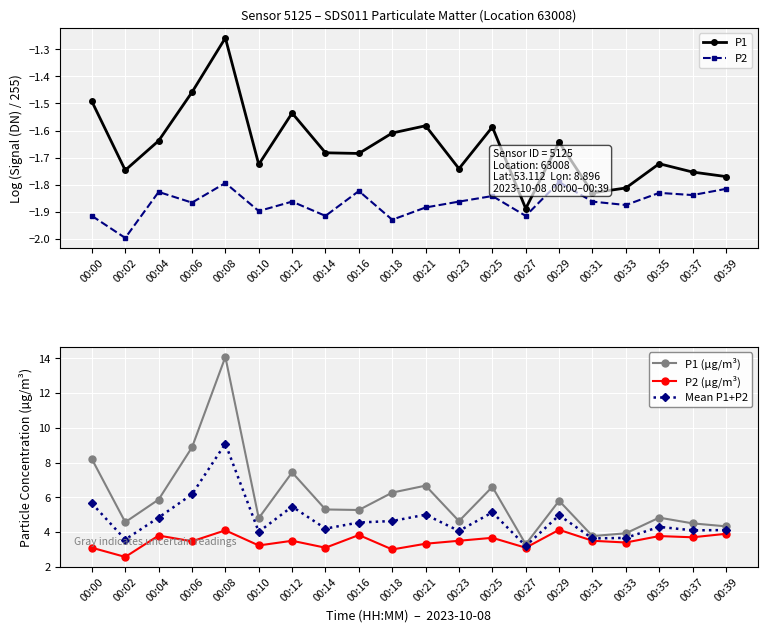

What are all the series names shown in the legend?

P1, P2, P1 (µg/m³), P2 (µg/m³), Mean P1+P2